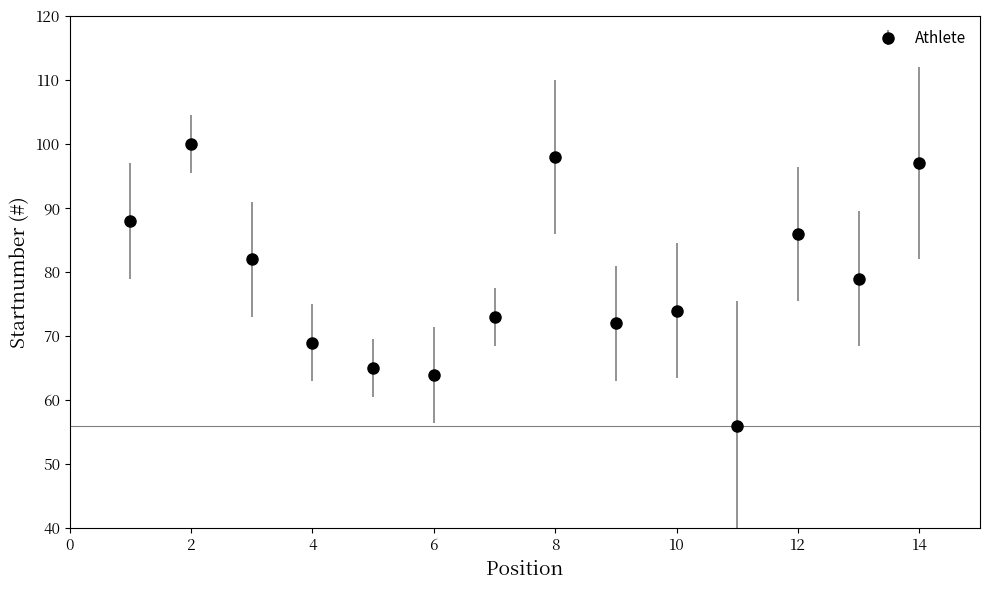

What is the minimum value shown in the chart?

56